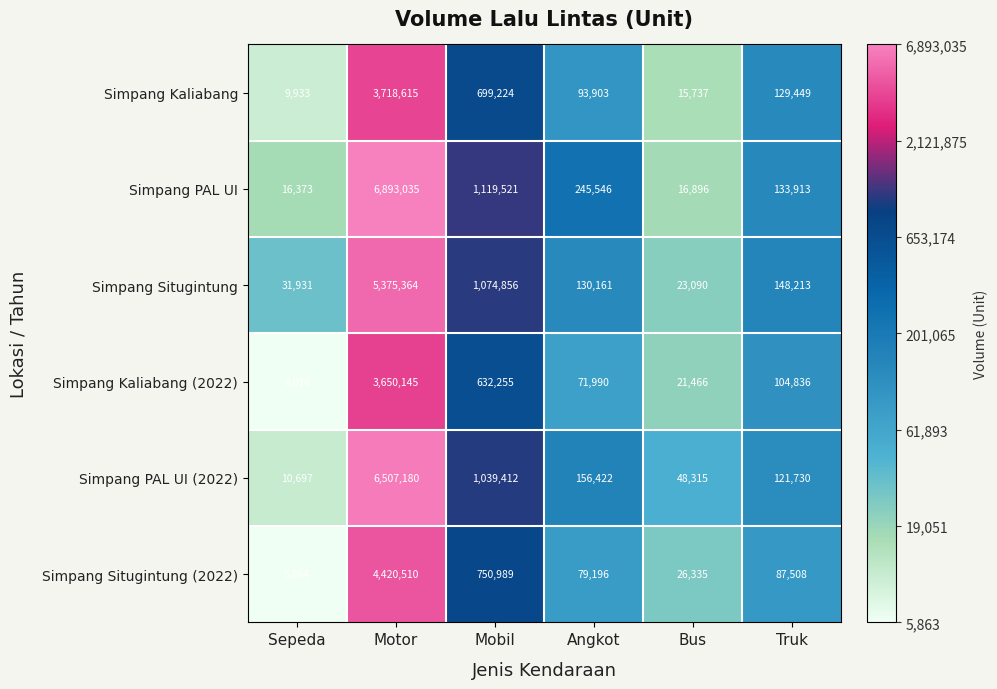

Which series has the largest range (max minus min)?

Simpang PAL UI